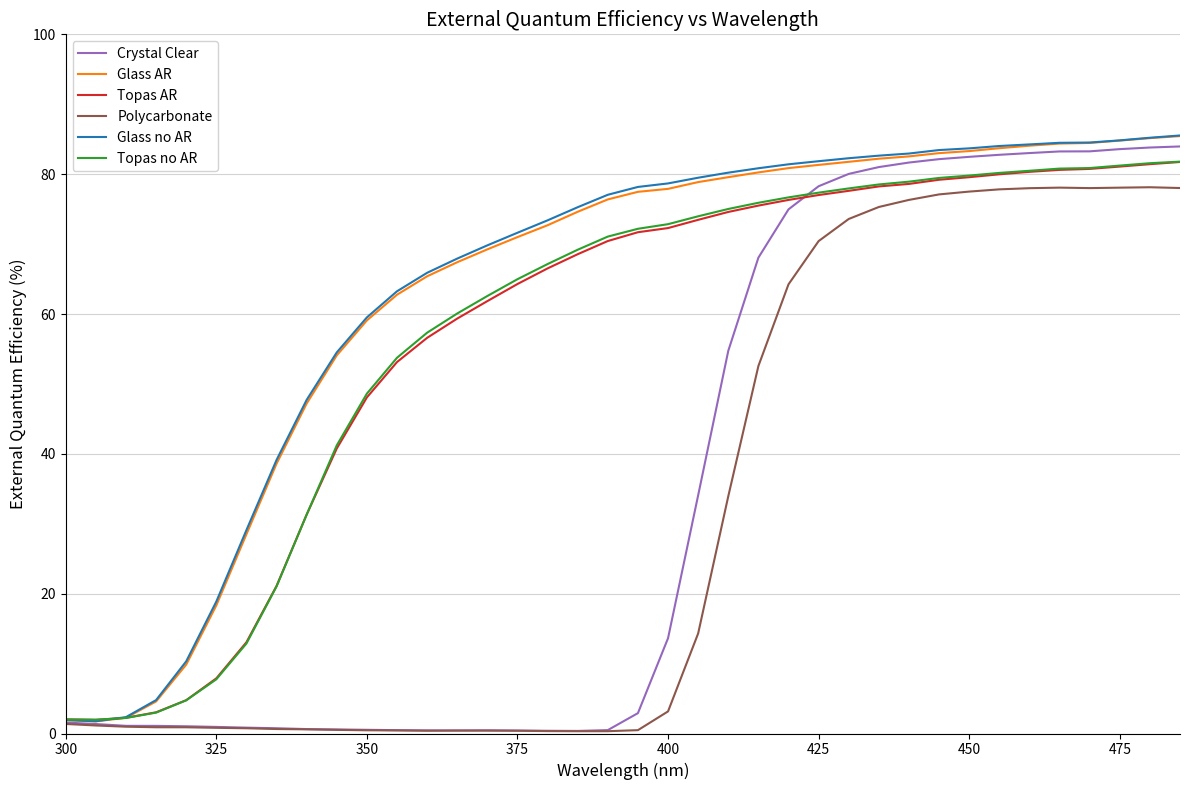

What is the highest value of the Polycarbonate series?

78.1